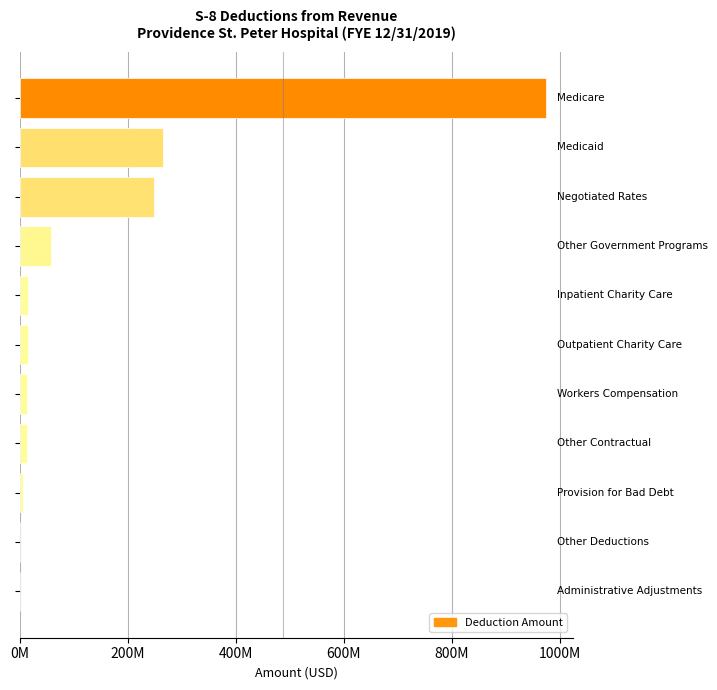

Are the bars horizontal?

Yes